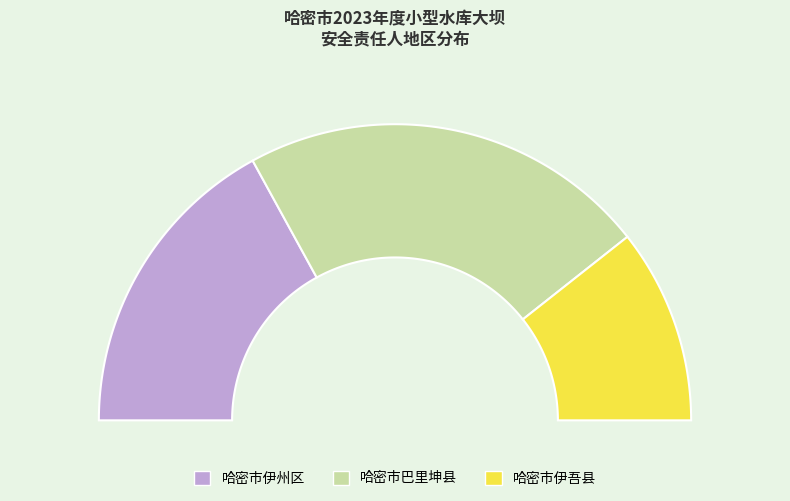

To the nearest percent, what portion does 哈密市巴里坤县 represent?

45%